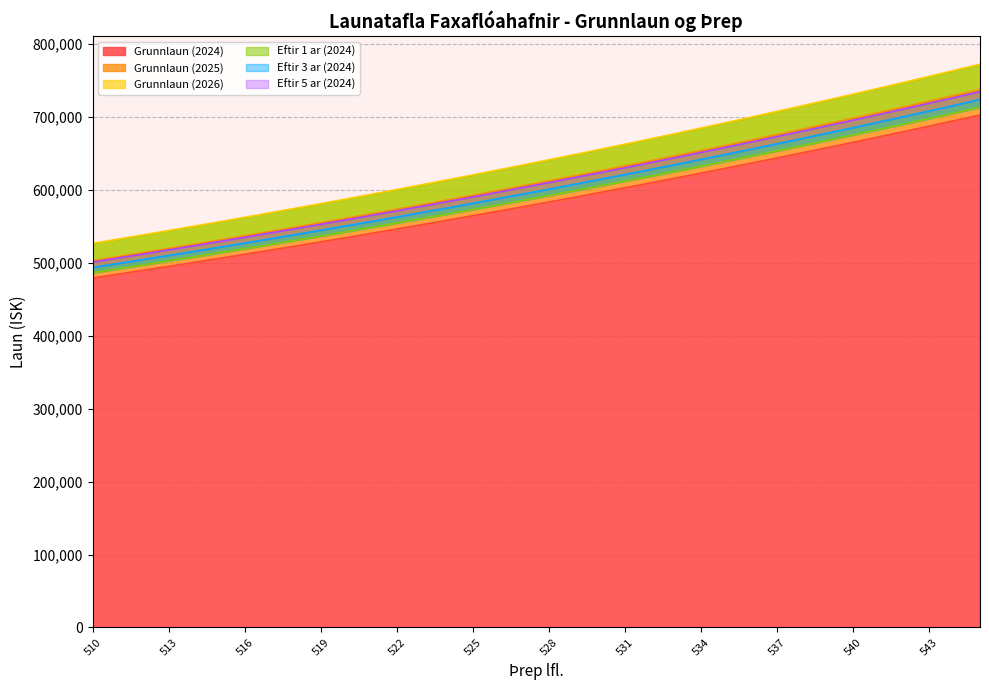

At 523, list the series in order from largest to smallest.

Grunnlaun (2026), Grunnlaun (2025), Eftir 5 ar (2024), Eftir 3 ar (2024), Eftir 1 ar (2024), Grunnlaun (2024)